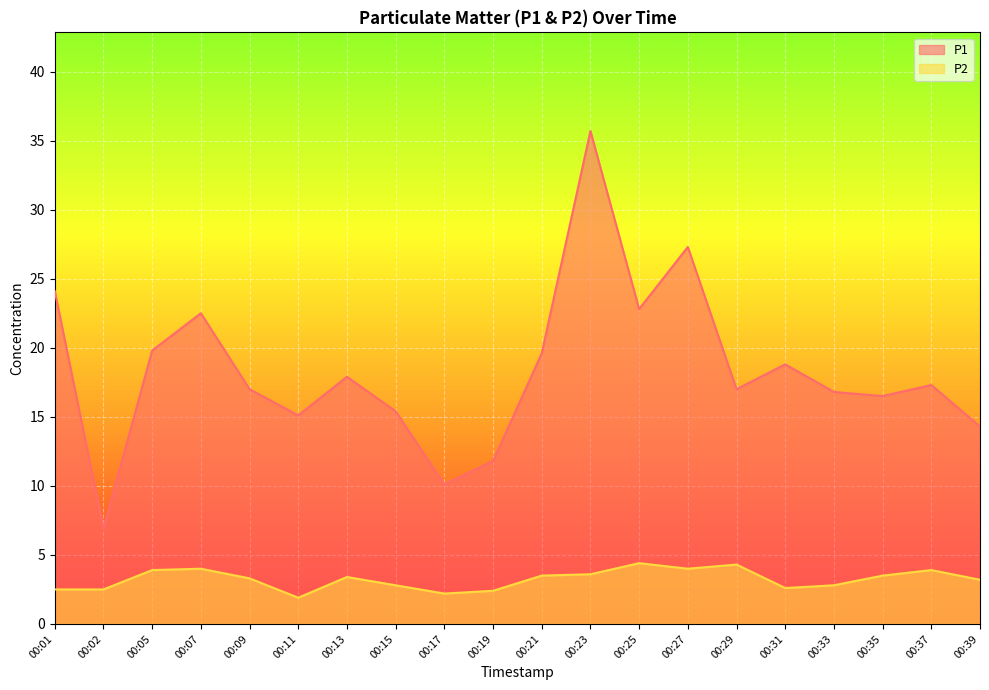

At which category is the sum across all series the highest?

00:23